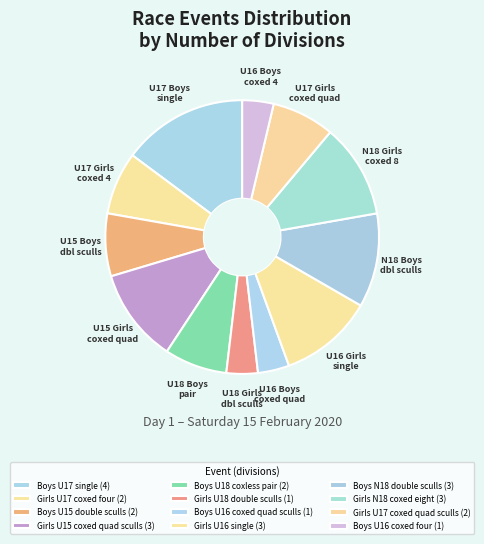

How many slices are in this pie chart?

12